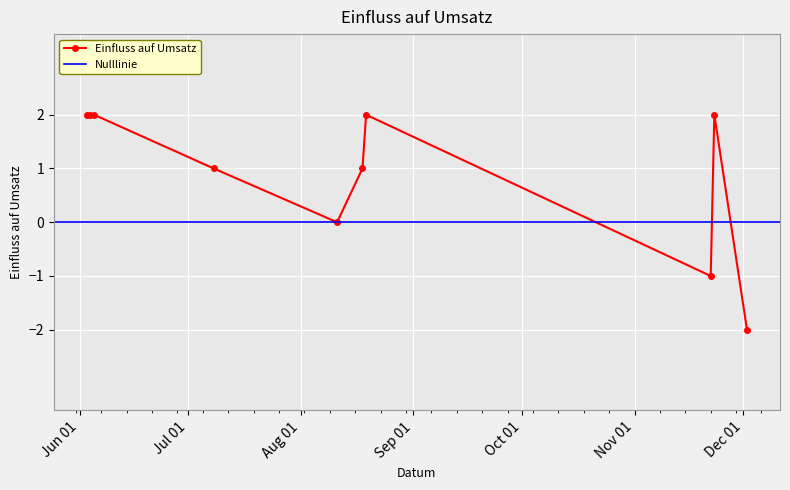

List the labels in order of value, largest first.

2022-06-03, 2022-06-04, 2022-06-05, 2022-08-19, 2022-11-23, 2022-07-08, 2022-08-18, 2022-08-11, 2022-11-22, 2022-12-02